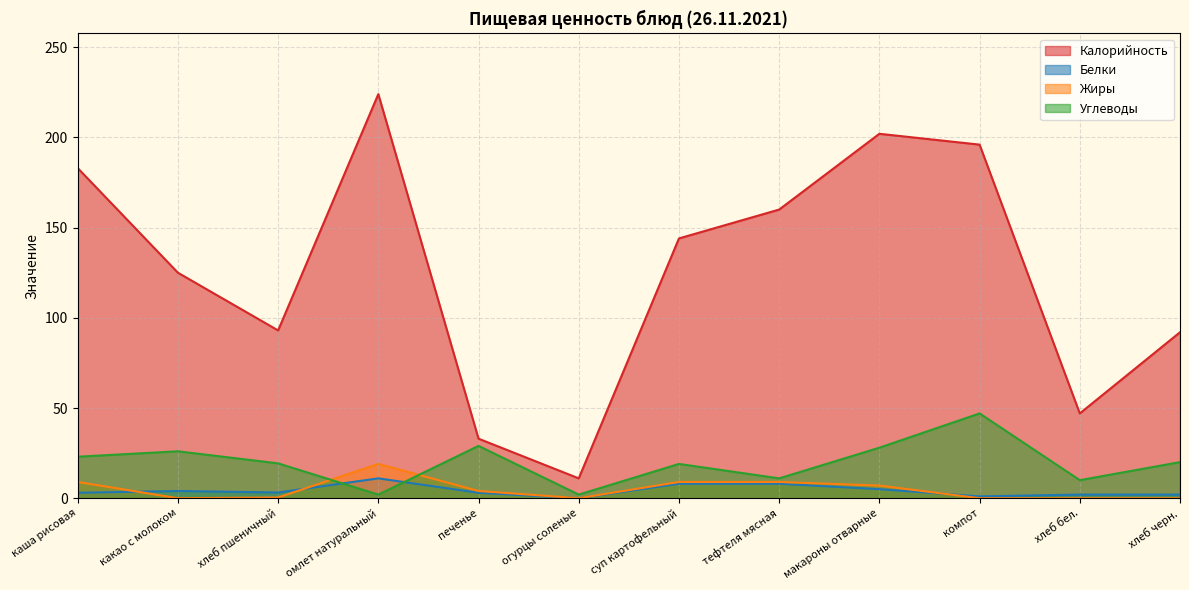

Where does the Белки series first go above 3?

какао с молоком